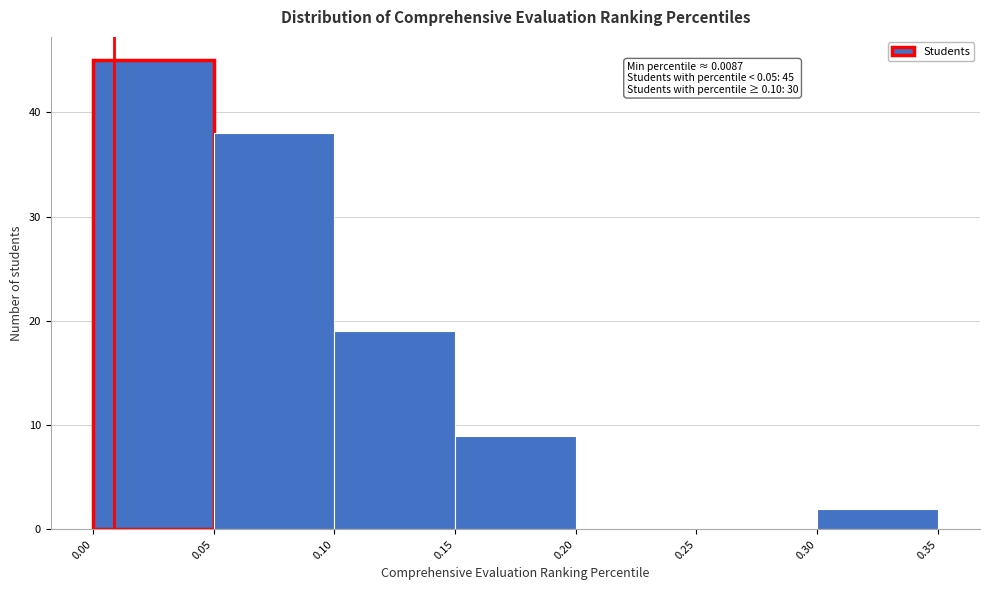

Which range on the x-axis has the tallest bar?

0.00 to 0.05